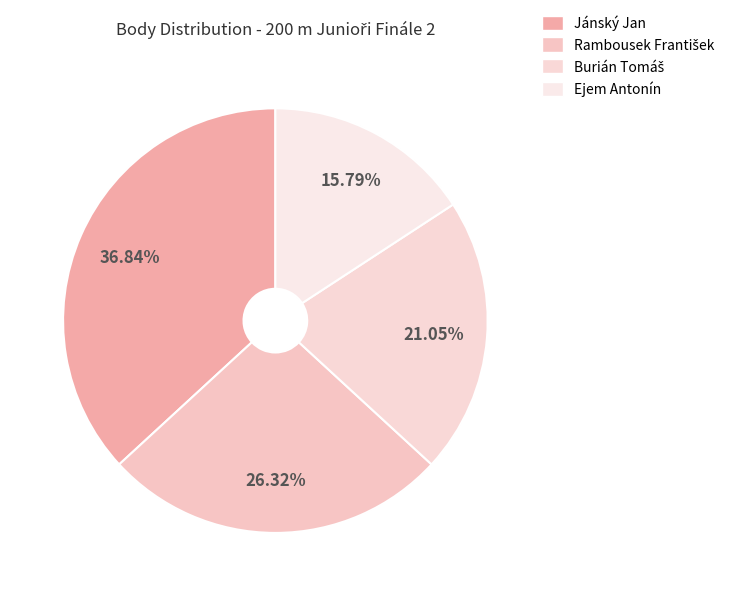

Count the number of slices in the pie.

4